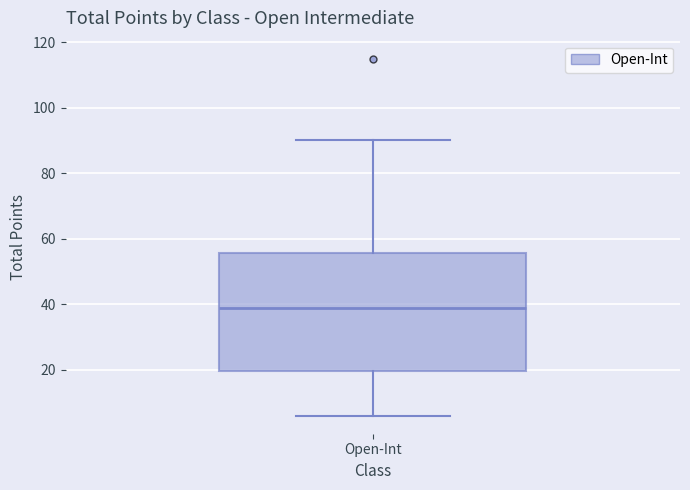

Transcribe this box plot: give where the median line is, the range the box spans, and where the two whiskers end, as read against the y-axis. The values are not printed on the chart, so give them approximately, as read against the axis.

median 40, box 20 to 56, whiskers 6 to 90